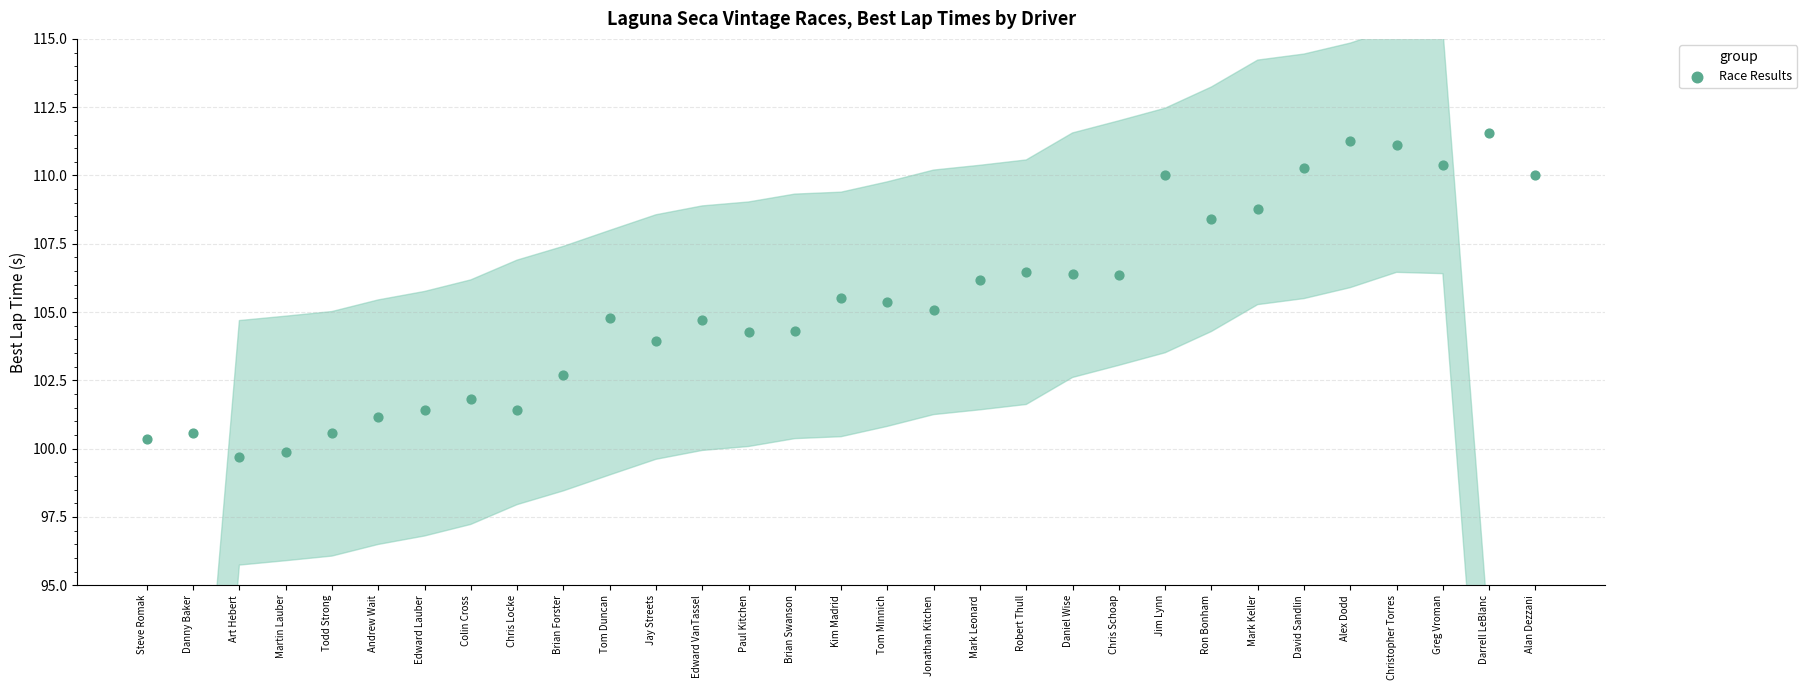

How many points are shown in the scatter plot?

31